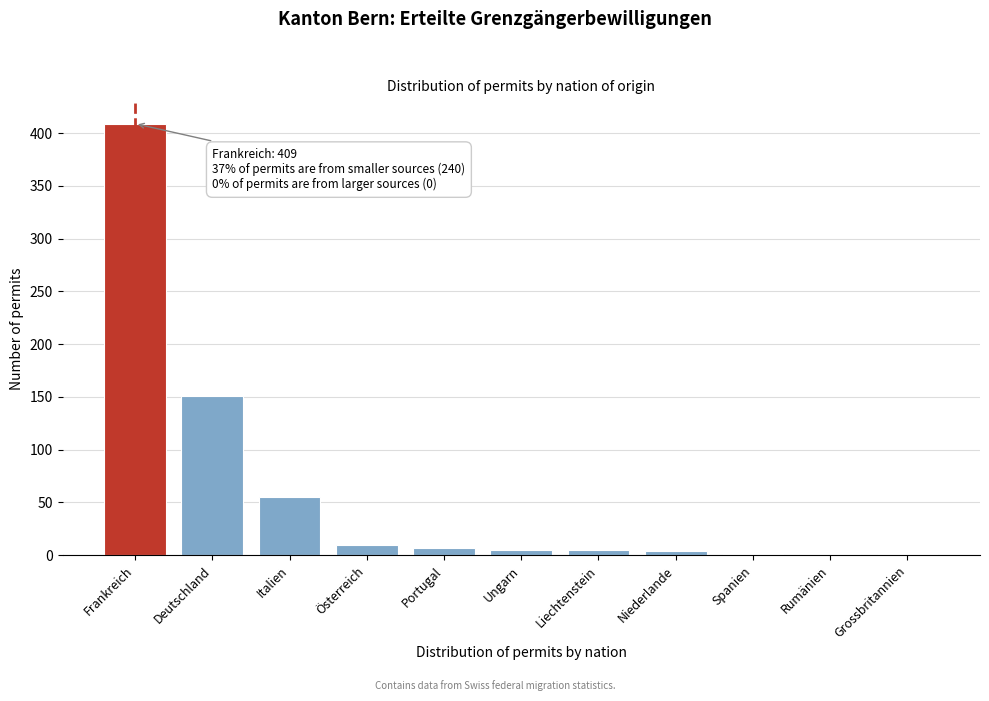

What is the ratio of the value at Deutschland to the value at Frankreich?

0.4